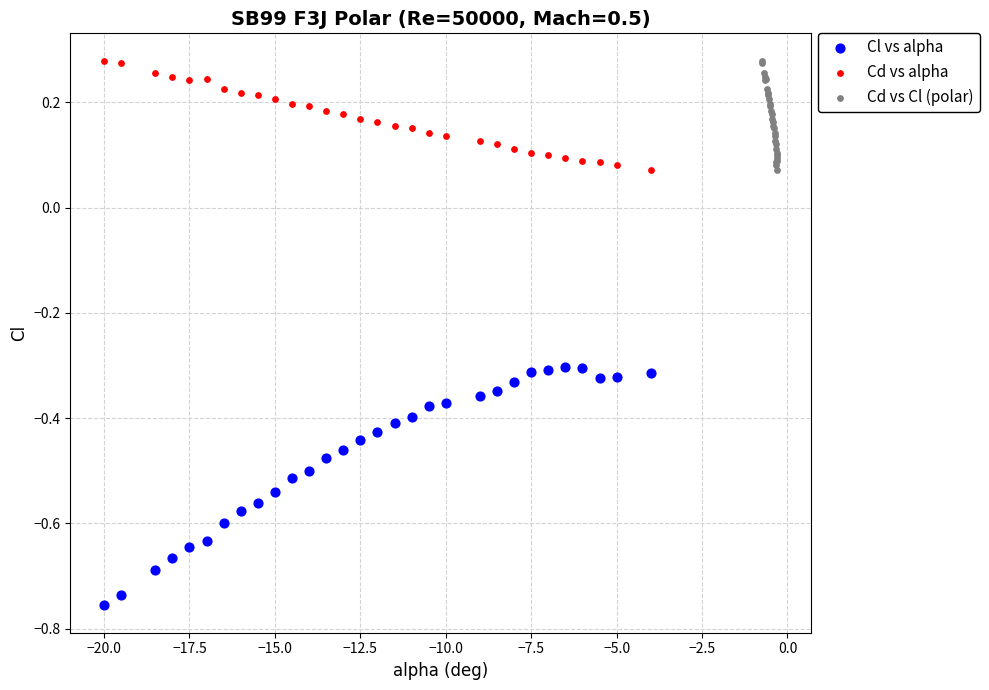

Which series has the largest Y range (max minus min)?

Cl vs alpha